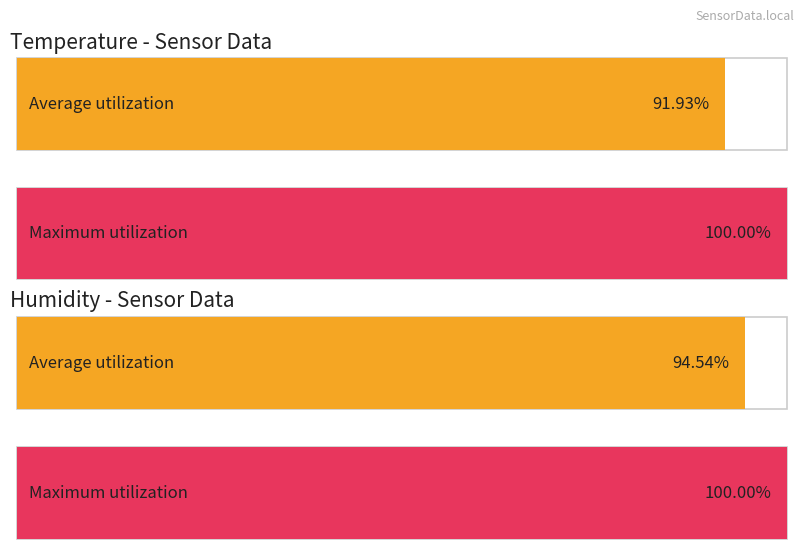

Rank the series by their maximum value, from highest to lowest.

Maximum utilization, Average utilization